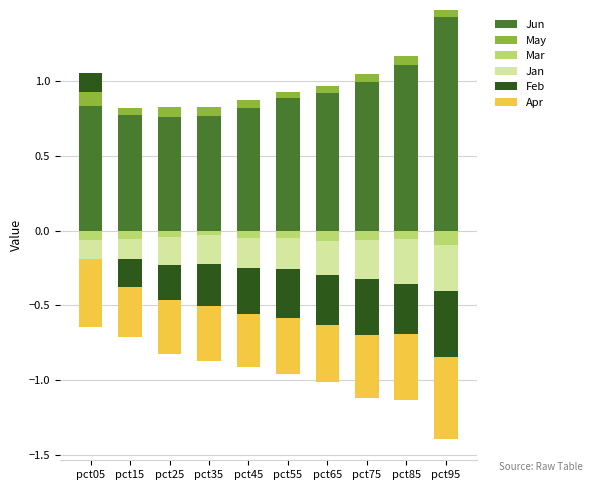

At how many categories does at least one series exceed 0?

10